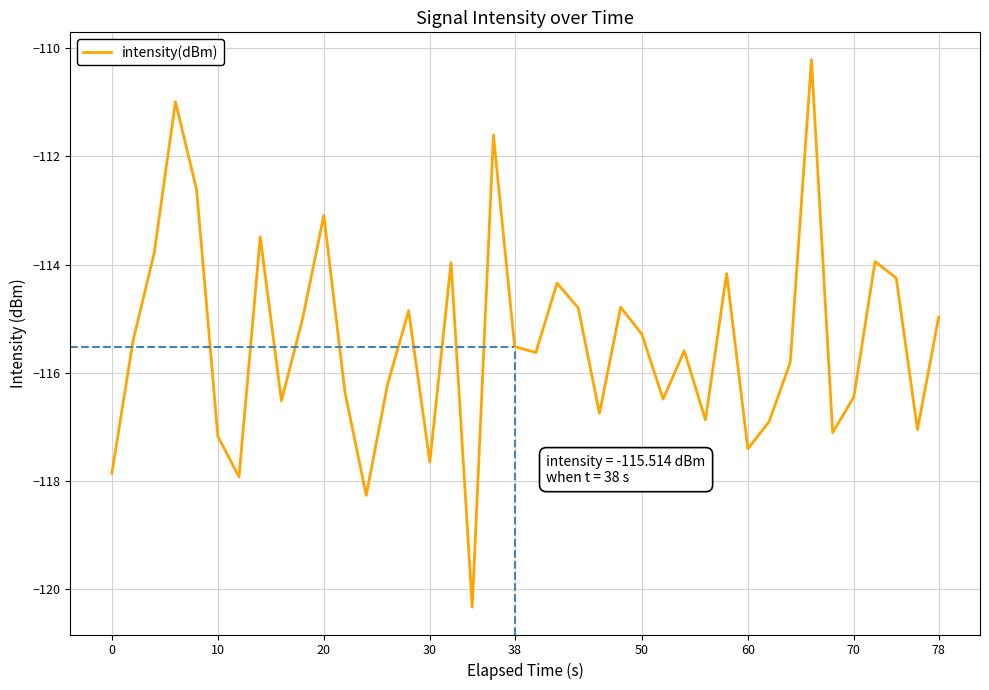

What is the smallest value displayed?

-120.3